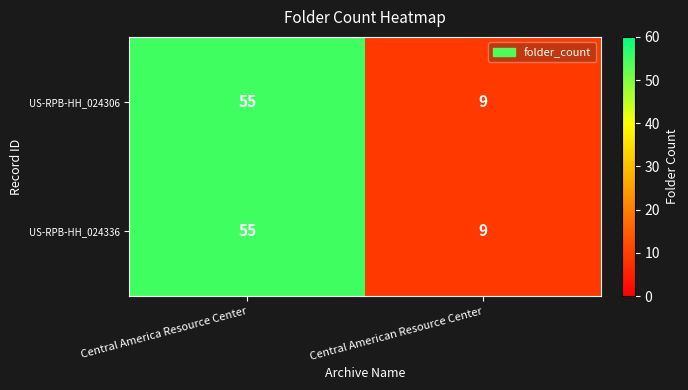

What is the sum of the US-RPB-HH_024336 values at Central American Resource Center and Central America Resource Center?

64